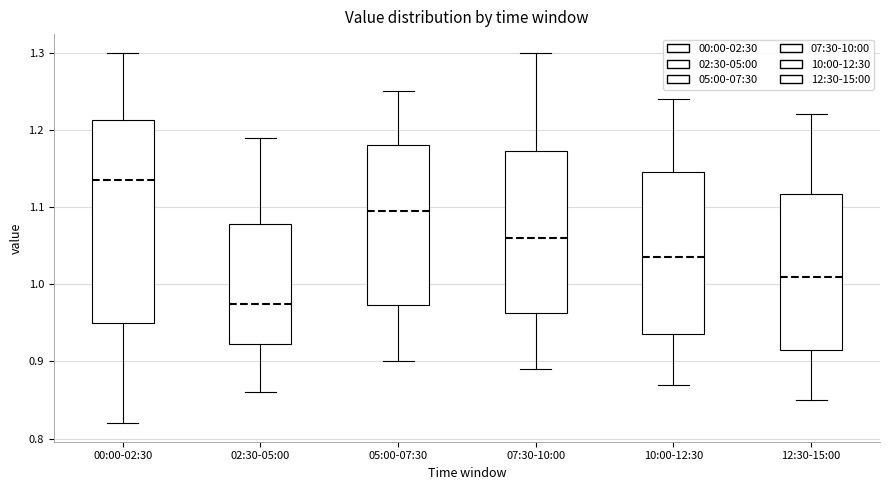

Where is the upper edge of the box for 02:30-05:00 on the y-axis? The values are not printed on the chart, so give them approximately, as read against the axis.

1.08